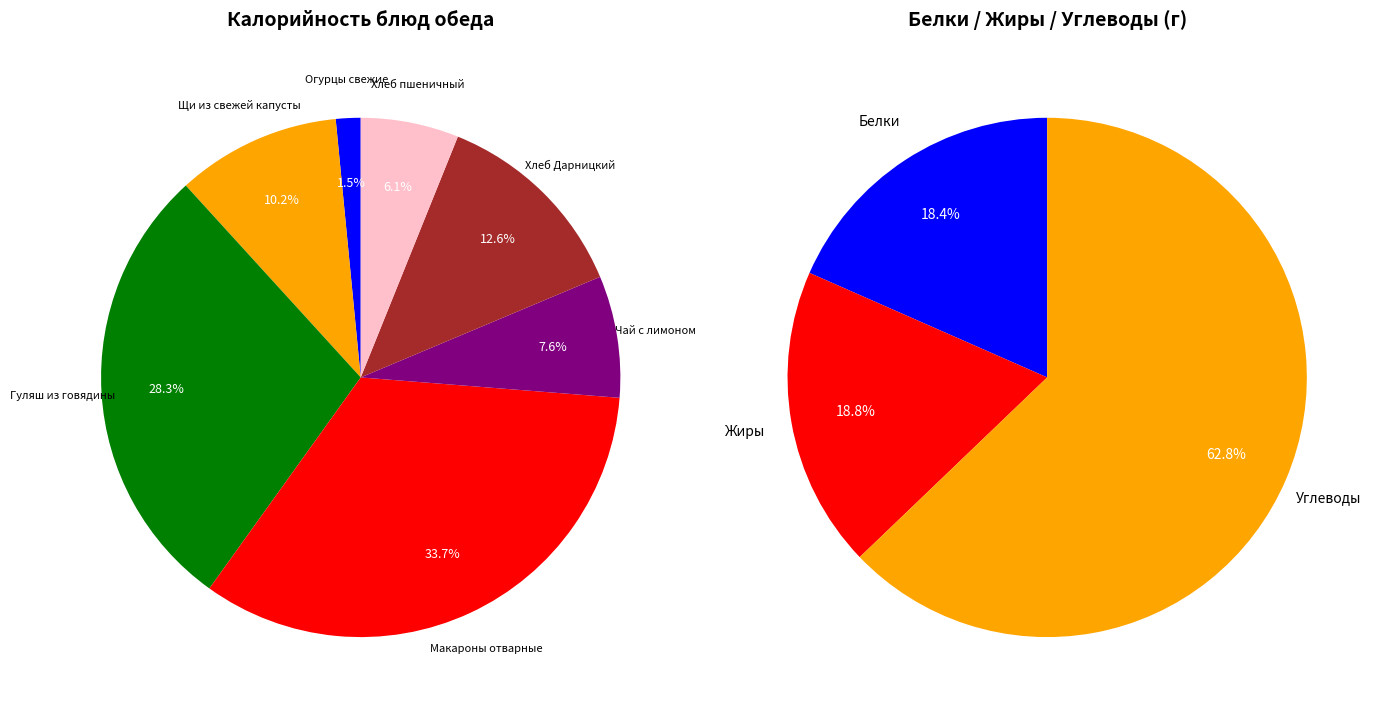

Does Гуляш из говядины account for over 50% of the chart?

No